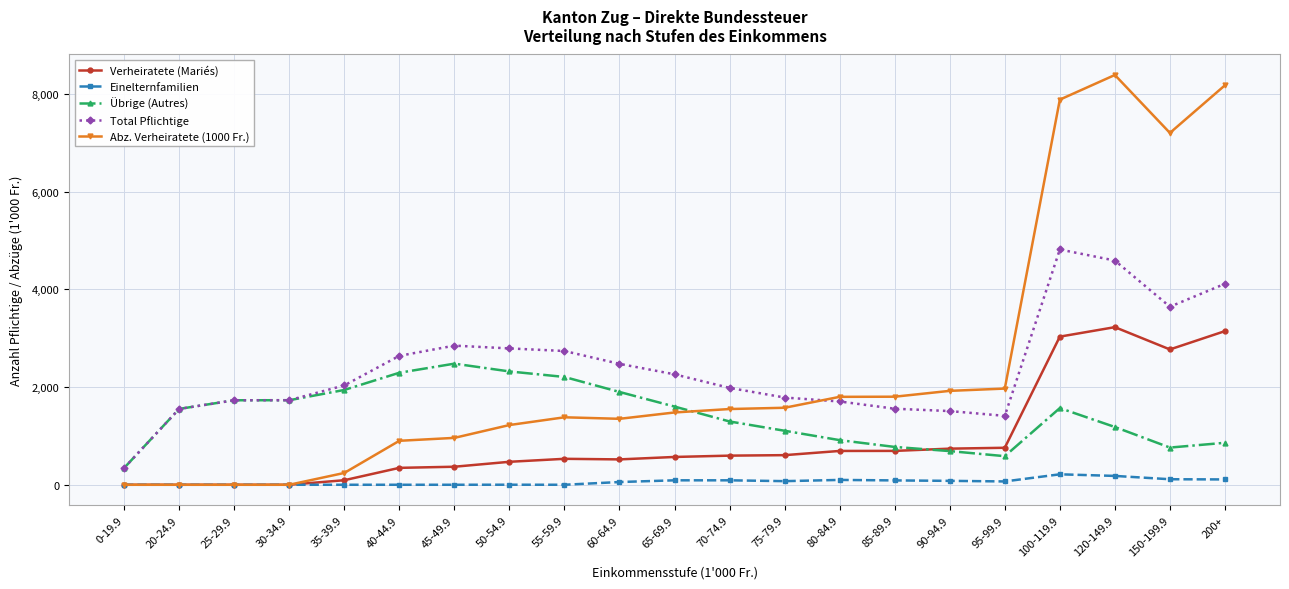

List the series in order of their peak value, highest first.

Abz. Verheiratete (1000 Fr.), Total Pflichtige, Verheiratete (Mariés), Übrige (Autres), Einelternfamilien